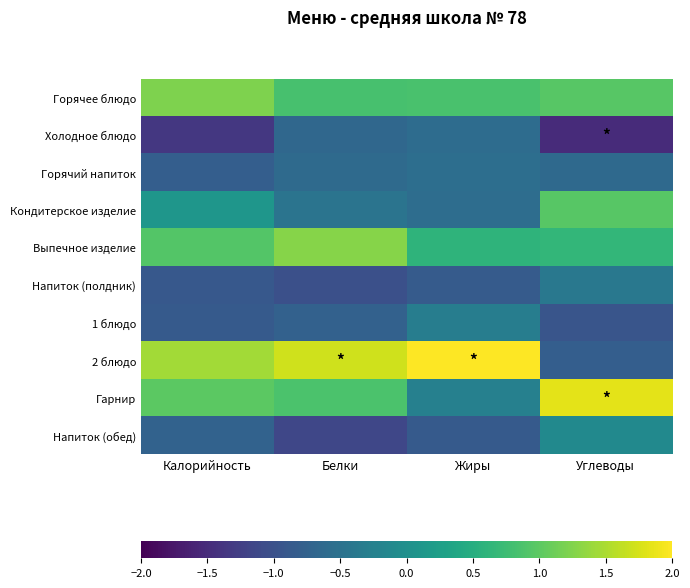

What is the greatest value displayed?

2.5